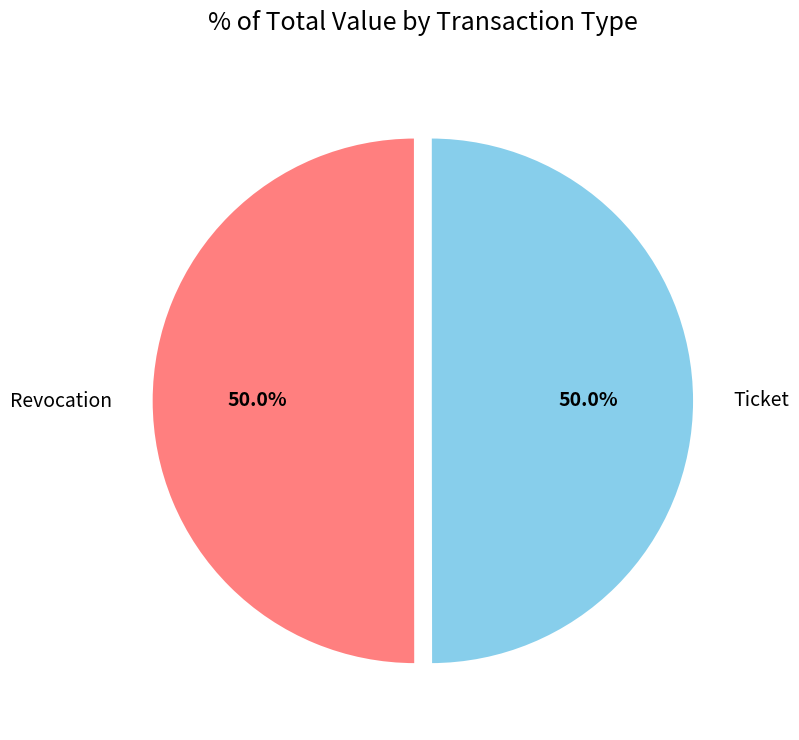

True or false: Revocation accounts for 44% of the total.

False